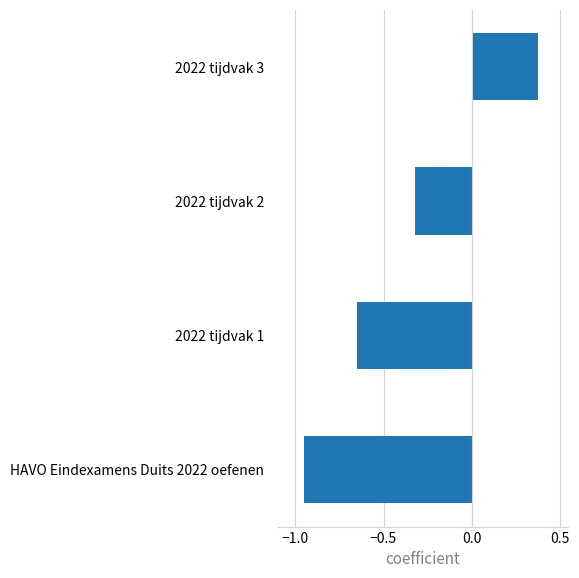

The chart shows a value of -1.0 at 2022 tijdvak 1. True or false?

False